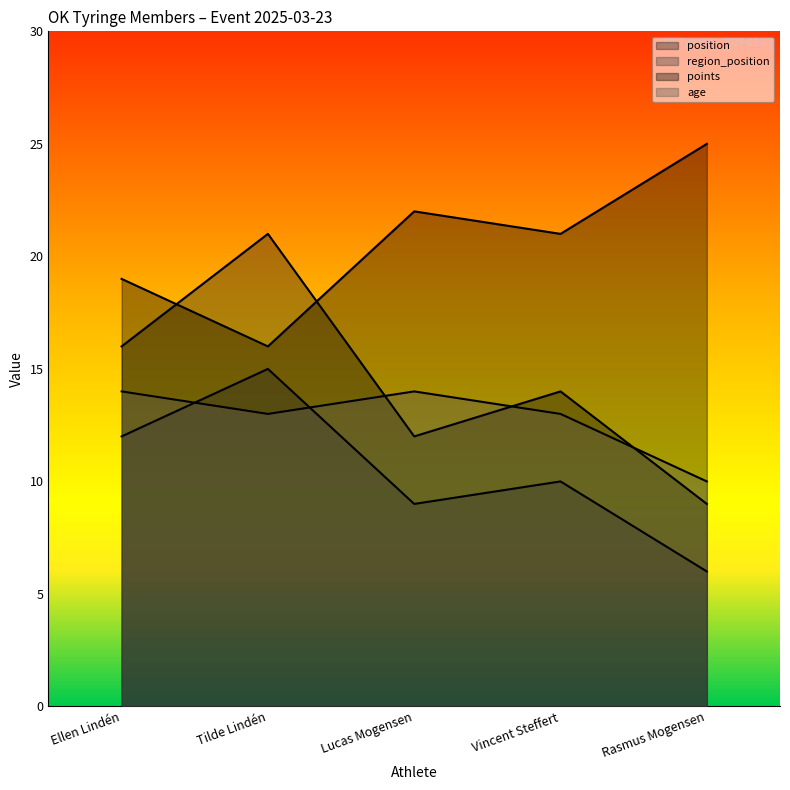

True or false: position has a value of 21 at Tilde Lindén.

True